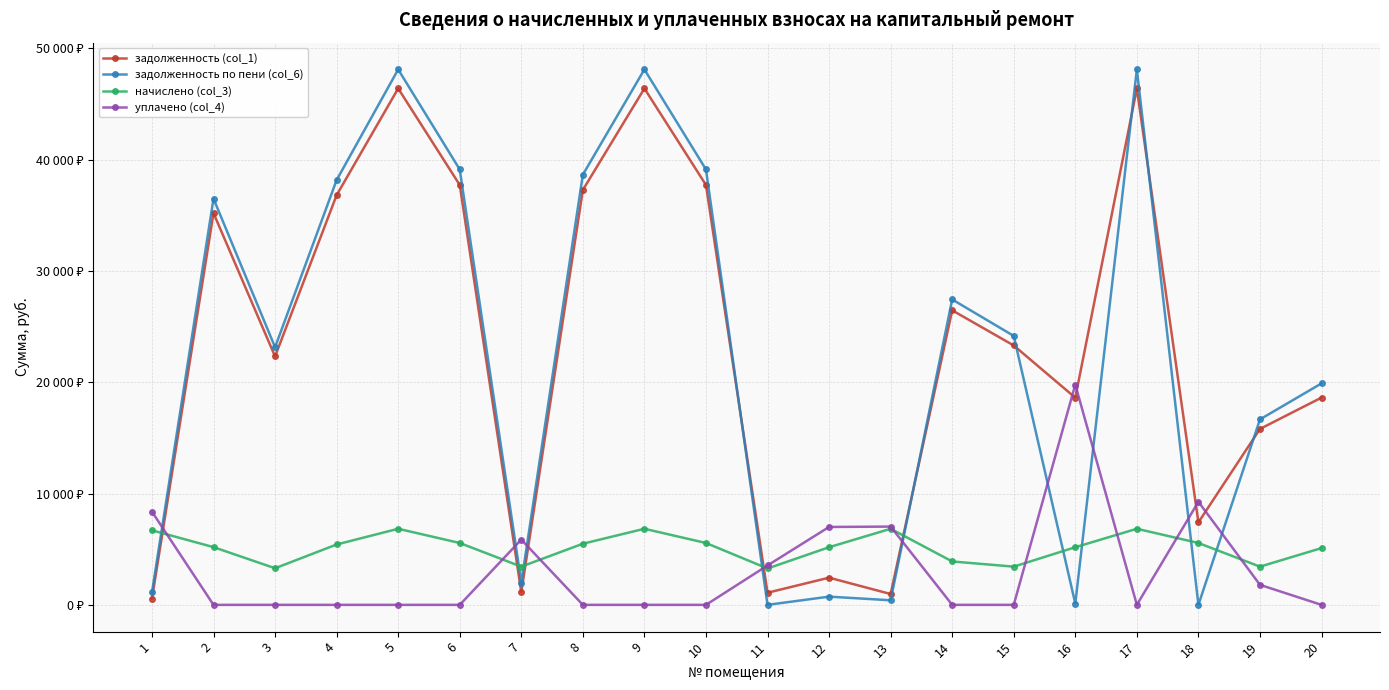

Reading right to left, list all the values displayed in this chart.

задолженность (col_1): 20=18625.9	19=15808.7	18=7413.1	17=46405.2	16=18615.7	15=23308.7	14=26469.0	13=973.1	12=2443.8	11=1089.4	10=37734.2	9=46405.2	8=37284.4	7=1144.8	6=37734.2	5=46405.2	4=36818.5	3=22324.0	2=35203.9	1=558.2
задолженность по пени (col_6): 20=19901.2	19=16667.3	18=0.0	17=48114.6	16=116.3	15=24167.3	14=27444.0	13=411.4	12=738.6	11=0.0	10=39124.2	9=48114.6	8=38657.8	7=2003.4	6=39124.2	5=48114.6	4=38174.8	3=23146.3	2=36500.6	1=1116.3
начислено (col_3): 20=5101.2	19=3434.4	18=5559.8	17=6837.5	16=5179.2	15=3434.4	14=3900.0	13=6837.5	12=5179.2	11=3268.2	10=5559.8	9=6837.5	8=5493.6	7=3434.4	6=5559.8	5=6837.5	4=5425.0	3=3289.3	2=5187.0	1=6697.9
уплачено (col_4): 20=0.0	19=1800.0	18=9262.4	17=0.0	16=19794.1	15=0.0	14=0.0	13=7033.6	12=7000.0	11=3540.6	10=0.0	9=0.0	8=0.0	7=5864.0	6=0.0	5=0.0	4=0.0	3=0.0	2=0.0	1=8372.4